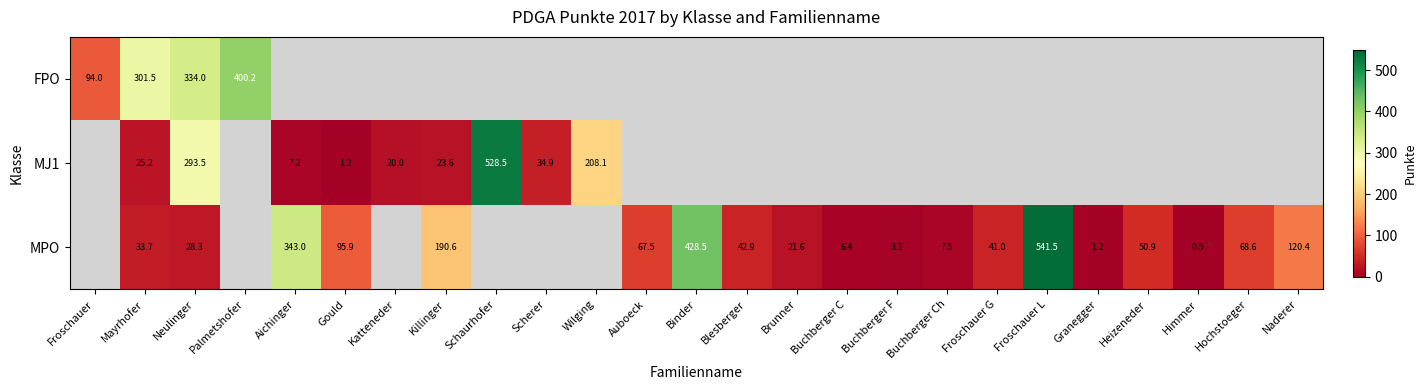

Count the number of categories in the chart.

25